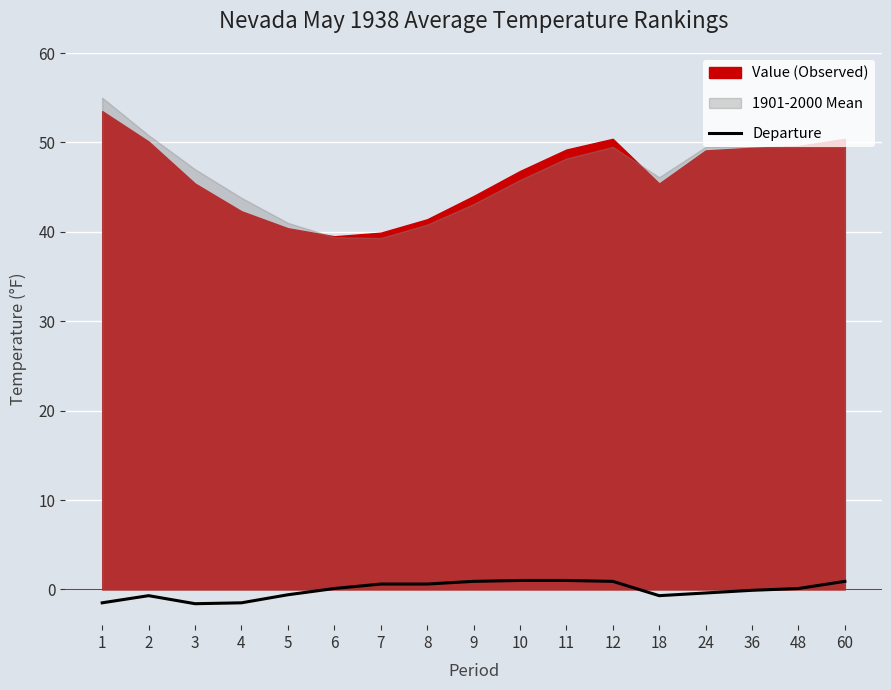

The Departure series shows -1.5 at 4. True or false?

True